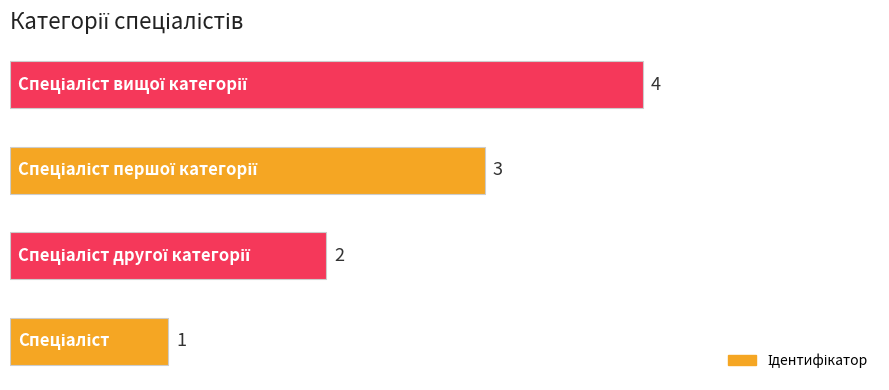

What is the difference between the maximum and minimum values?

3